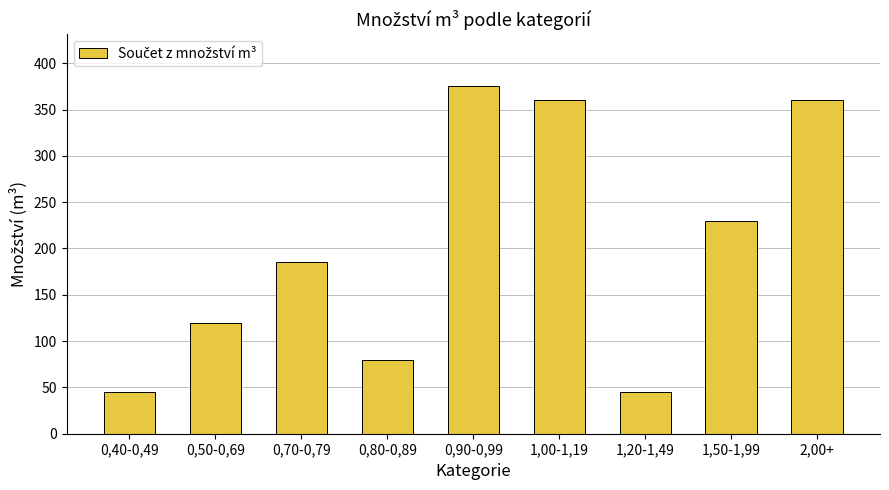

Which has a higher value, 2,00+ or 0,40-0,49?

2,00+